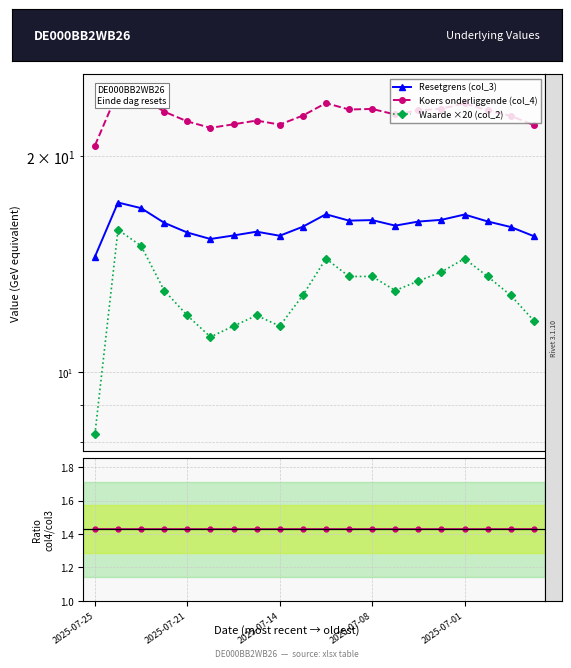

Reading left to right, transcribe all the data shown in this chart.

Resetgrens (col_3): 14.5	17.2	16.9	16.2	15.7	15.3	15.5	15.7	15.5	16.0	16.6	16.3	16.3	16.0	16.2	16.3	16.6	16.2	15.9	15.5
Koers onderliggende (col_4): 20.7	24.6	24.2	23.1	22.4	21.9	22.2	22.4	22.1	22.8	23.7	23.2	23.3	22.9	23.2	23.3	23.7	23.2	22.8	22.1
Waarde ×20 (col_2): 8.2	15.8	15.0	13.0	12.0	11.2	11.6	12.0	11.6	12.8	14.4	13.6	13.6	13.0	13.4	13.8	14.4	13.6	12.8	11.8
col_4 / col_3: 1.4	1.4	1.4	1.4	1.4	1.4	1.4	1.4	1.4	1.4	1.4	1.4	1.4	1.4	1.4	1.4	1.4	1.4	1.4	1.4